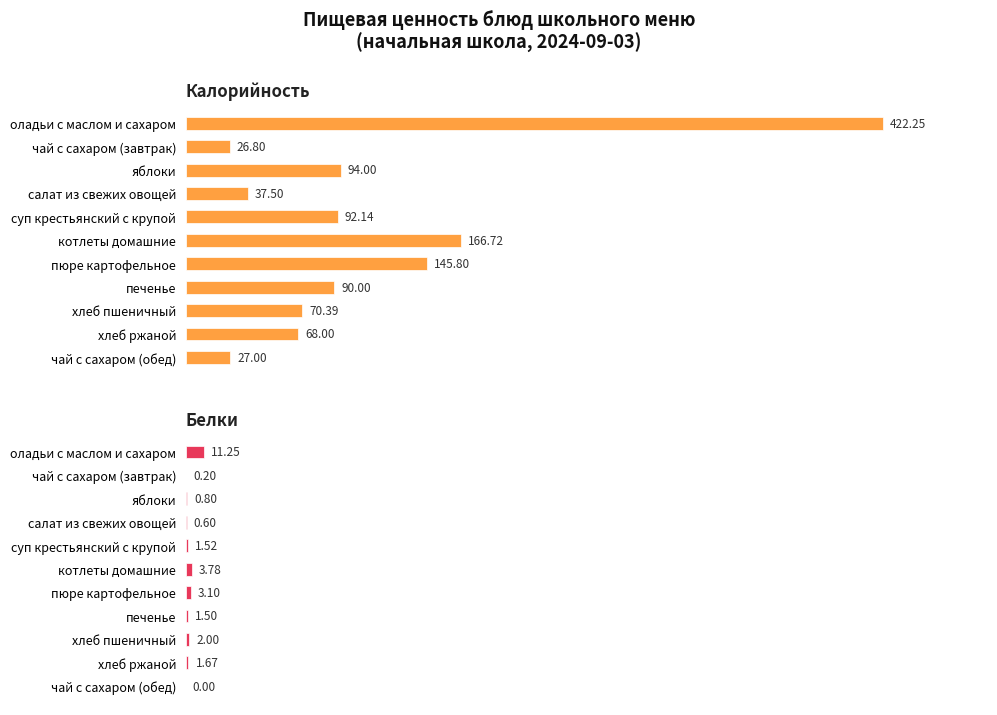

How many bars are there in total?

22